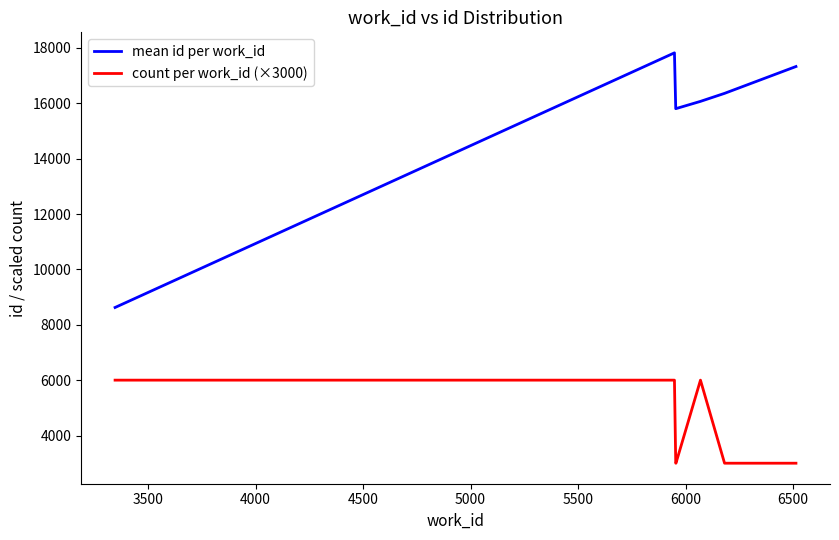

Which series has the largest range (max minus min)?

mean id per work_id